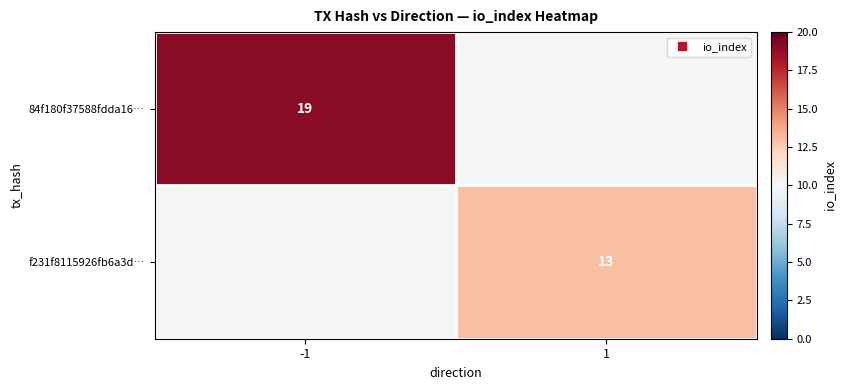

Which label corresponds to the largest value in the chart?

-1